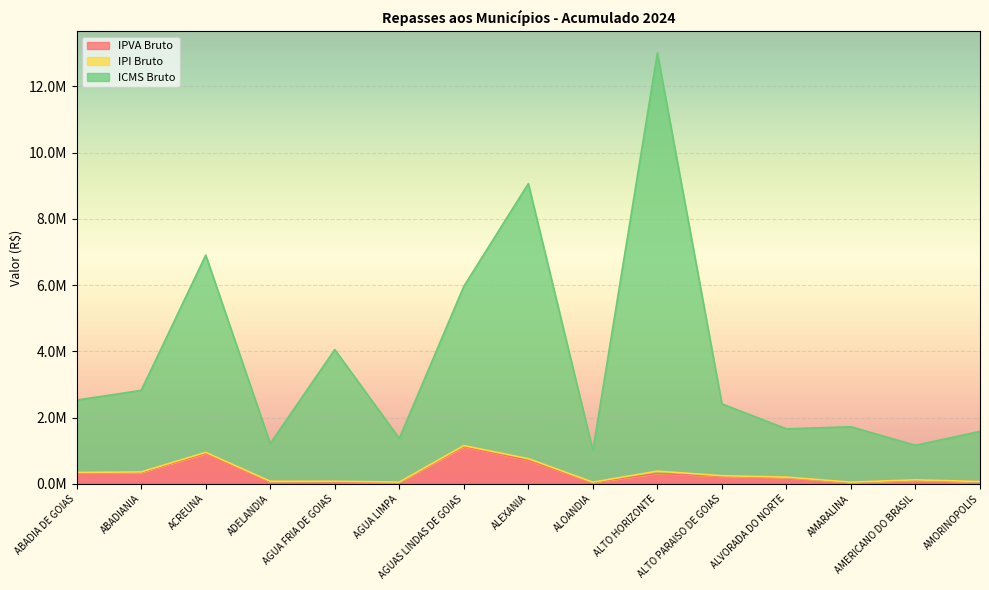

What position from the left is ALTO HORIZONTE?

10